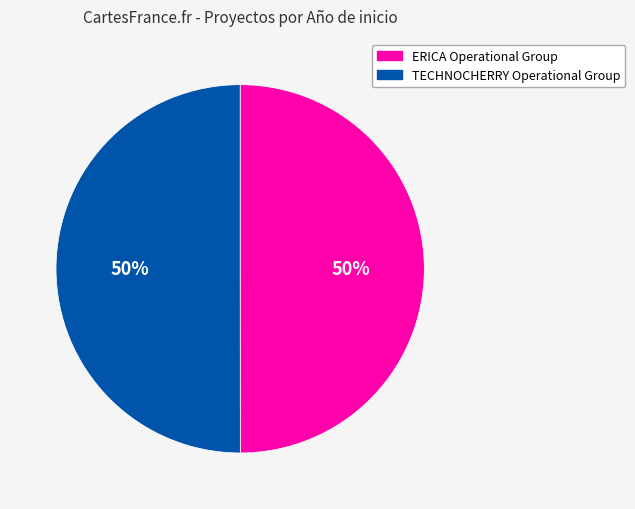

Is it true that ERICA Operational Group is 41% of the pie?

False